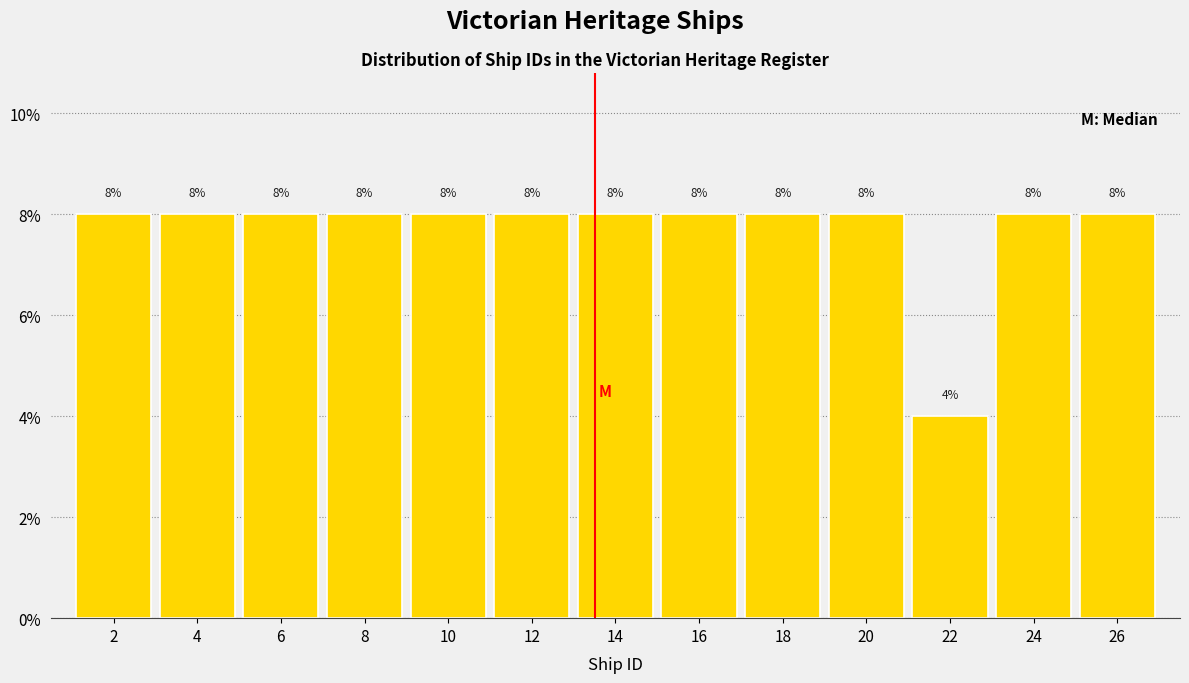

Reading right to left, what are all the values shown in this chart?

8	8	4	8	8	8	8	8	8	8	8	8	8